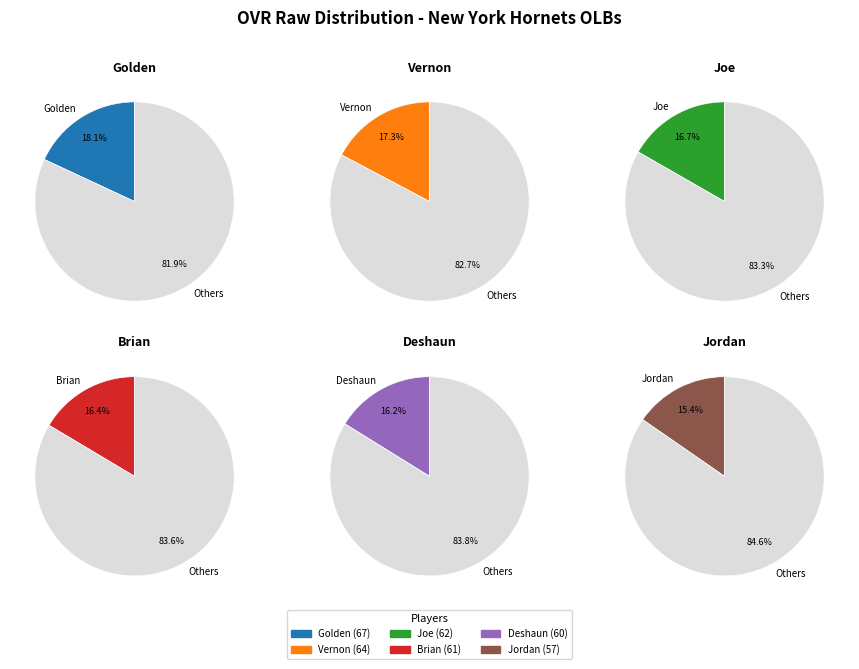

Rank the categories by value from highest to lowest.

Golden, Vernon, Joe, Brian, Deshaun, Jordan